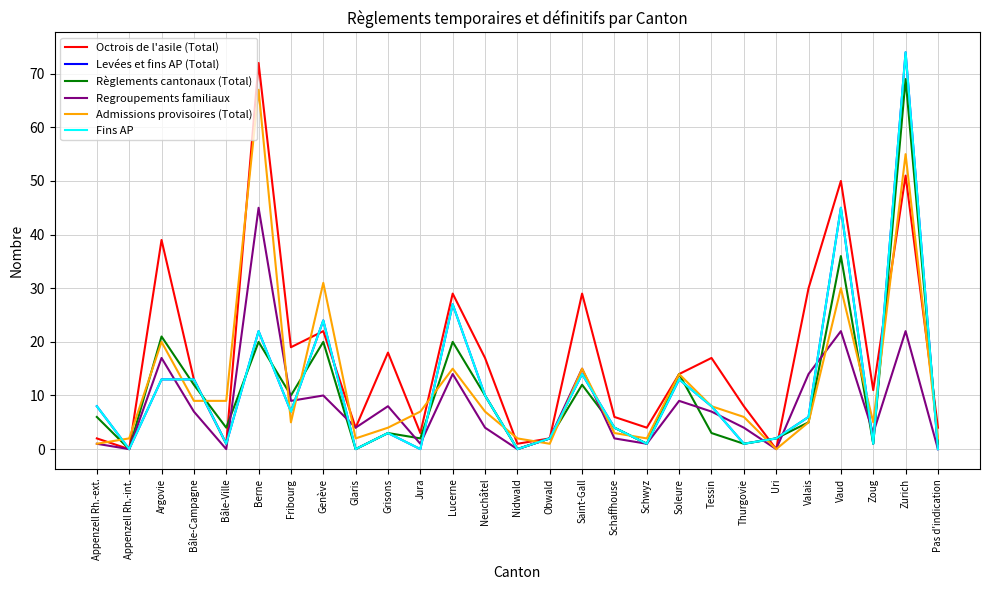

Does the chart display data point markers on the line(s)?

No